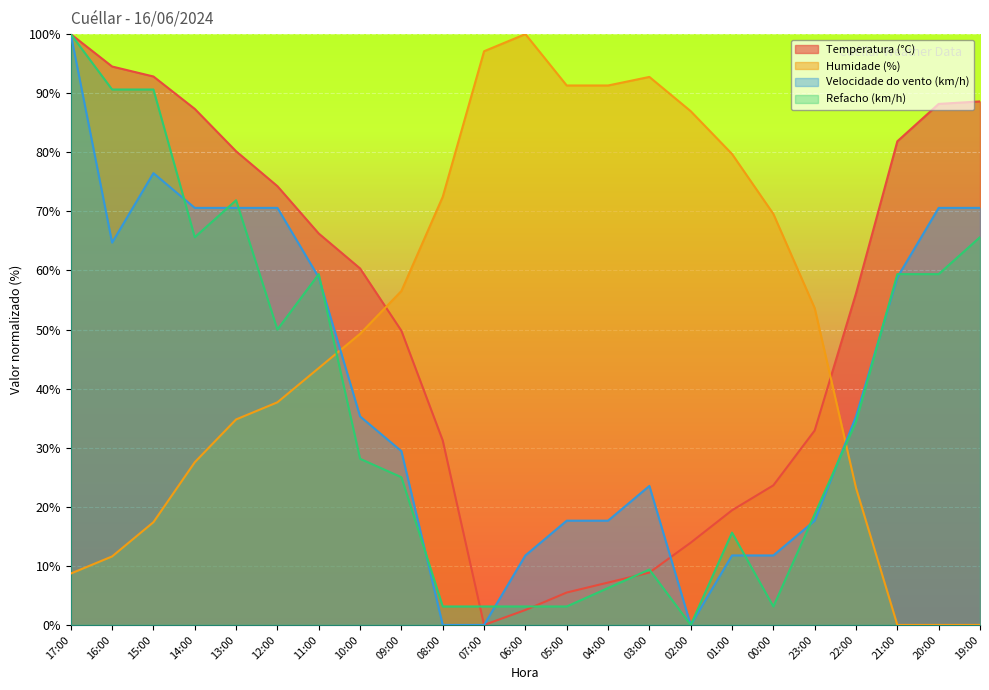

What is the average value of the Humidade (%) series?

49.8